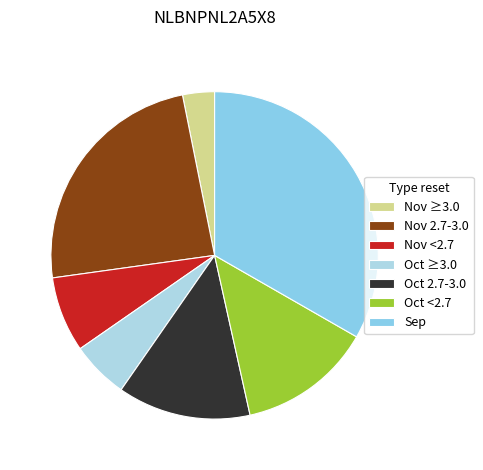

How many slices are in this pie chart?

7